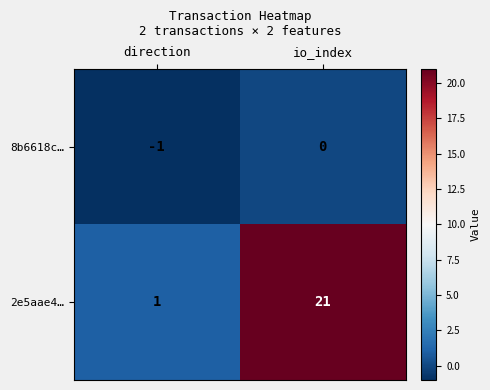

List the series in order of their peak value, highest first.

2e5aae4…, 8b6618c…